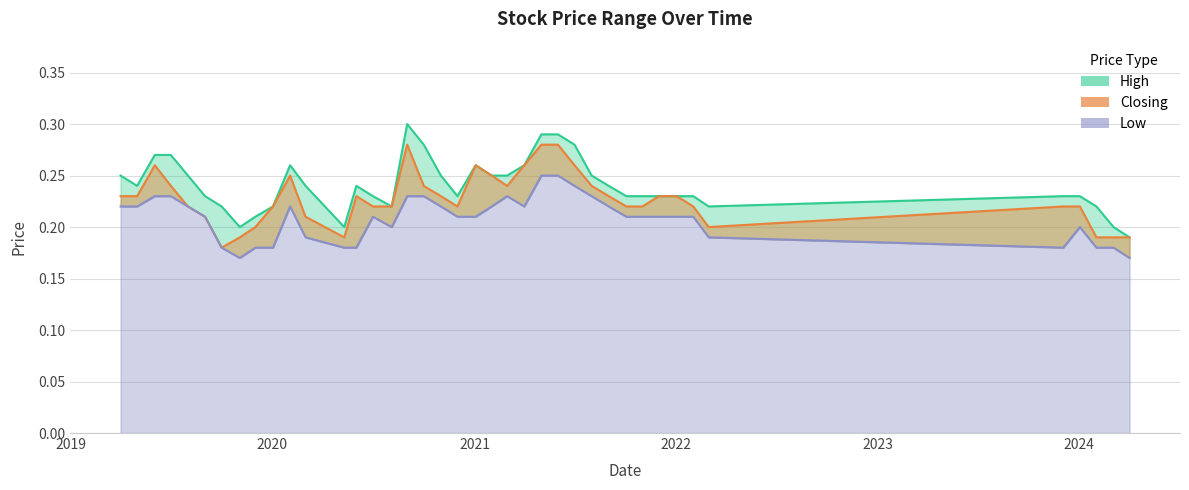

List the series in order of their overall mean, highest first.

High, Closing, Low